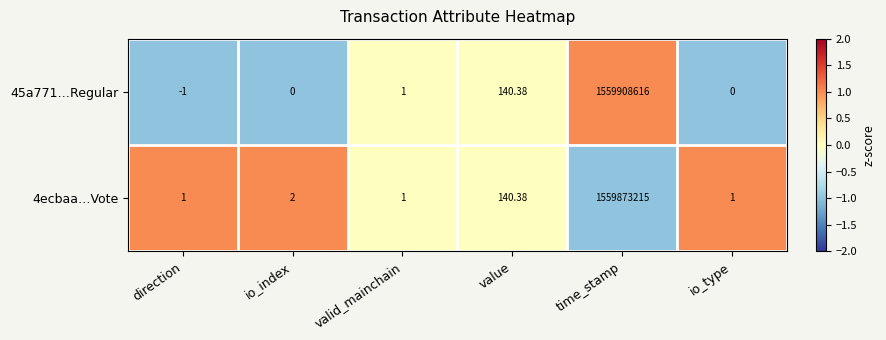

At which category is the sum across all series the highest?

time_stamp